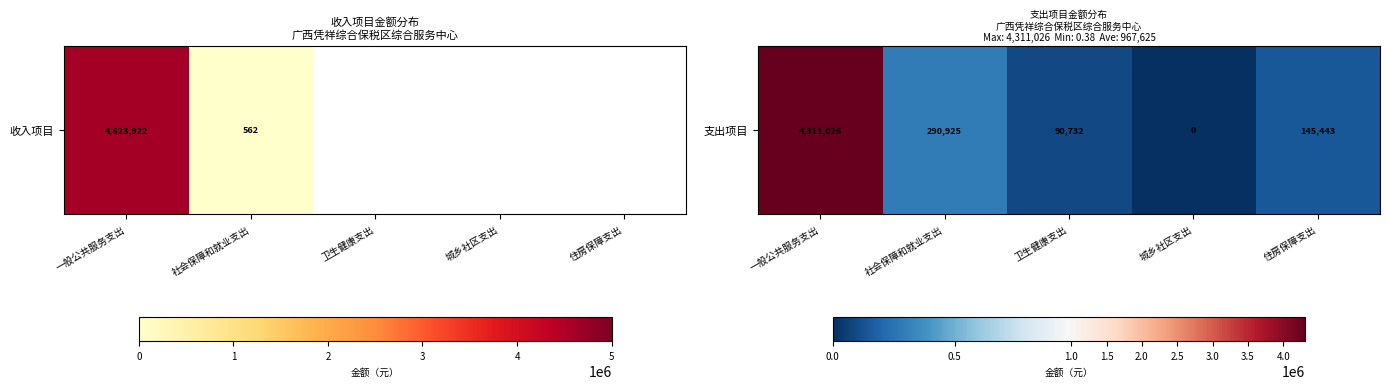

What is the change in value from 城乡社区支出 to 住房保障支出?

+145442.6